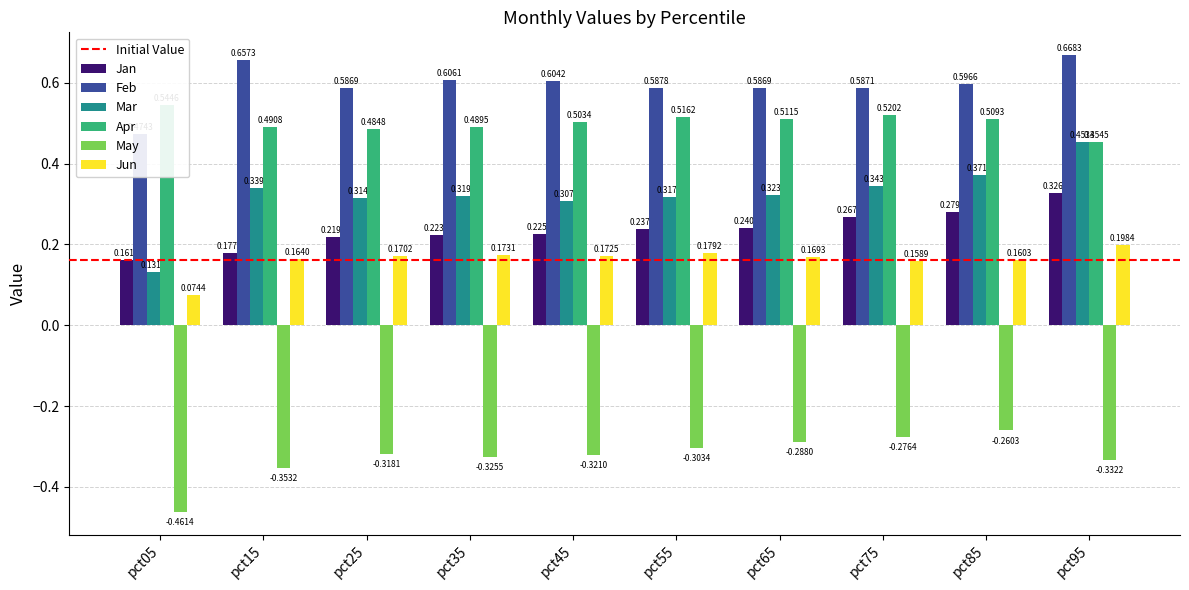

What is the value of the Mar bar at the 3rd from the left?

0.3